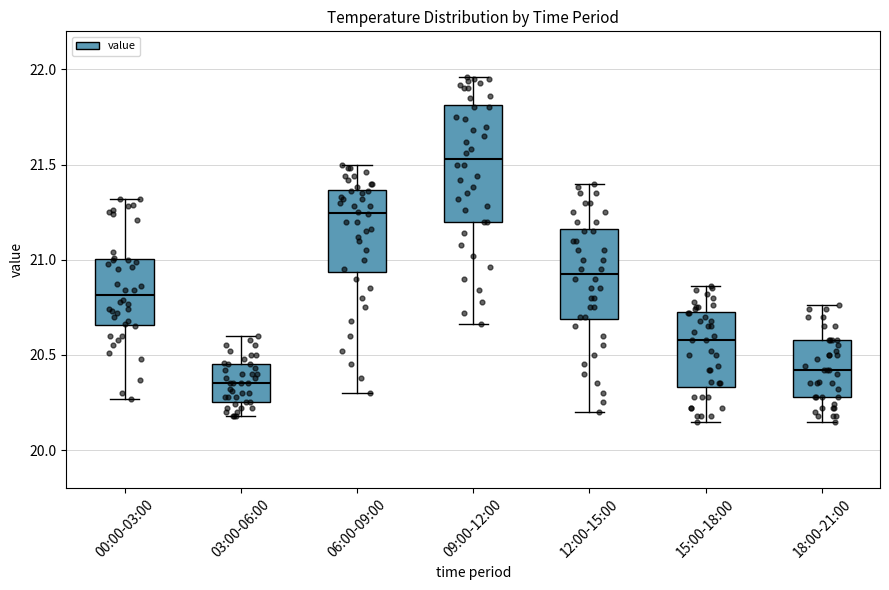

Reading left to right, read every box against the y-axis: the position of its median line, the range the box covers, and the ends of its whiskers. The values are not printed on the chart, so give them approximately, as read against the axis.

00:00-03:00: median 20.80, box 20.65 to 21.00, whiskers 20.25 to 21.30
03:00-06:00: median 20.35, box 20.25 to 20.45, whiskers 20.20 to 20.60
06:00-09:00: median 21.25, box 20.95 to 21.35, whiskers 20.30 to 21.50
09:00-12:00: median 21.55, box 21.20 to 21.80, whiskers 20.65 to 21.95
12:00-15:00: median 20.95, box 20.70 to 21.15, whiskers 20.20 to 21.40
15:00-18:00: median 20.60, box 20.35 to 20.75, whiskers 20.15 to 20.85
18:00-21:00: median 20.40, box 20.30 to 20.60, whiskers 20.15 to 20.75